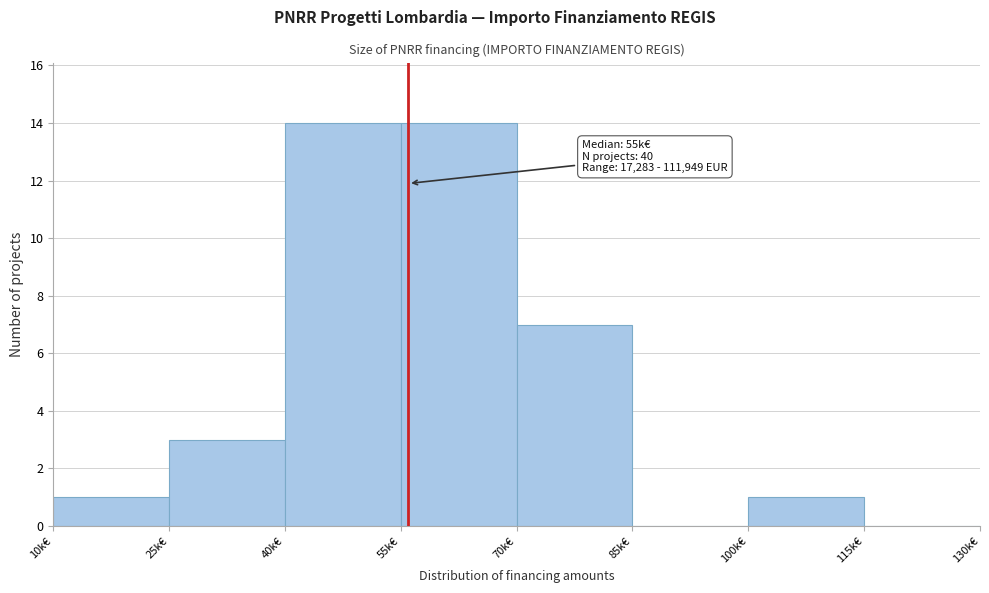

Reading right to left, list all the values displayed in this chart.

115k€=0	100k€=1	85k€=0	70k€=7	55k€=14	40k€=14	25k€=3	10k€=1